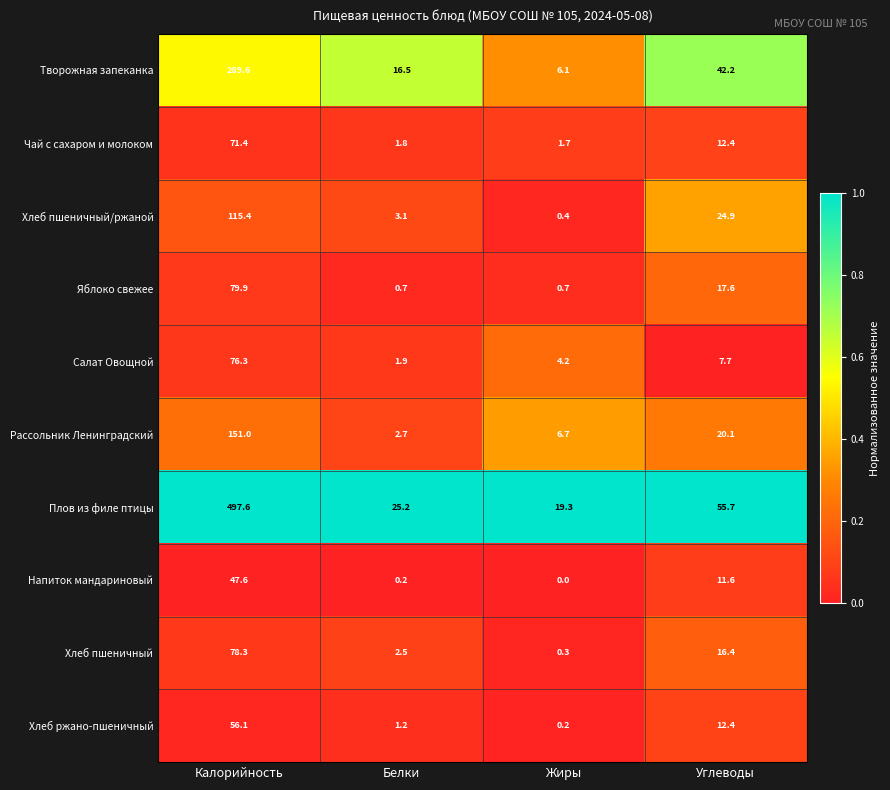

At how many categories does at least one series exceed 0?

4